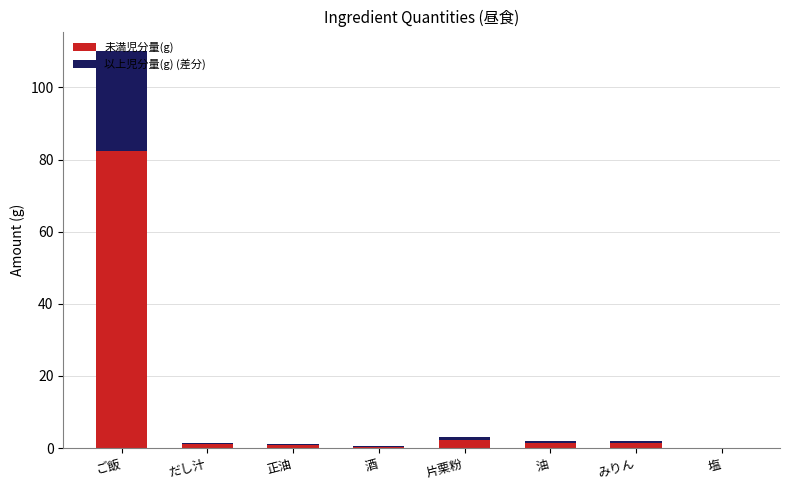

How many series are shown in this chart?

2